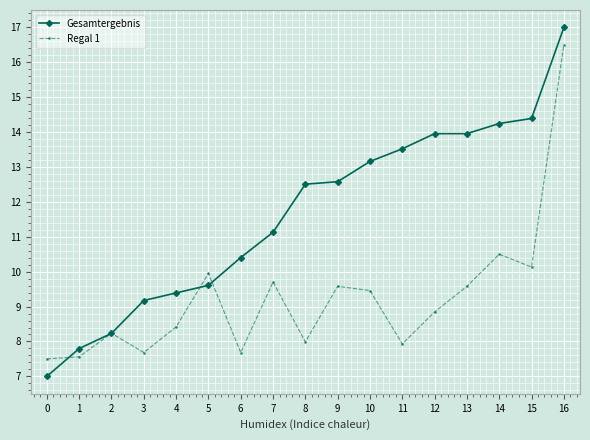

True or false: Regal 1 and Gesamtergebnis cross at least once.

True